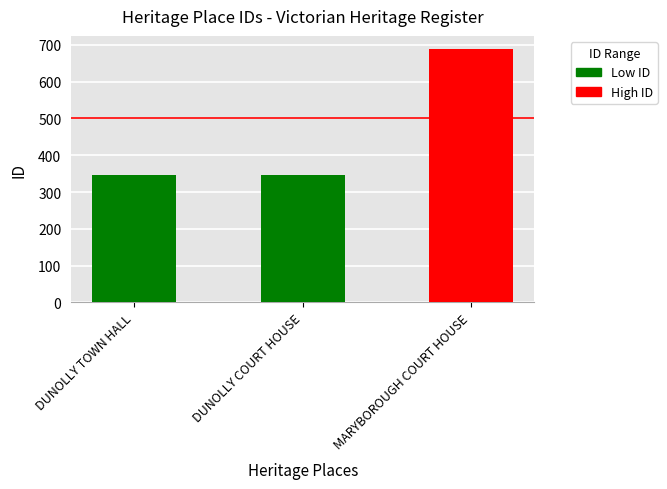

Which has a higher value, DUNOLLY TOWN HALL or MARYBOROUGH COURT HOUSE?

MARYBOROUGH COURT HOUSE